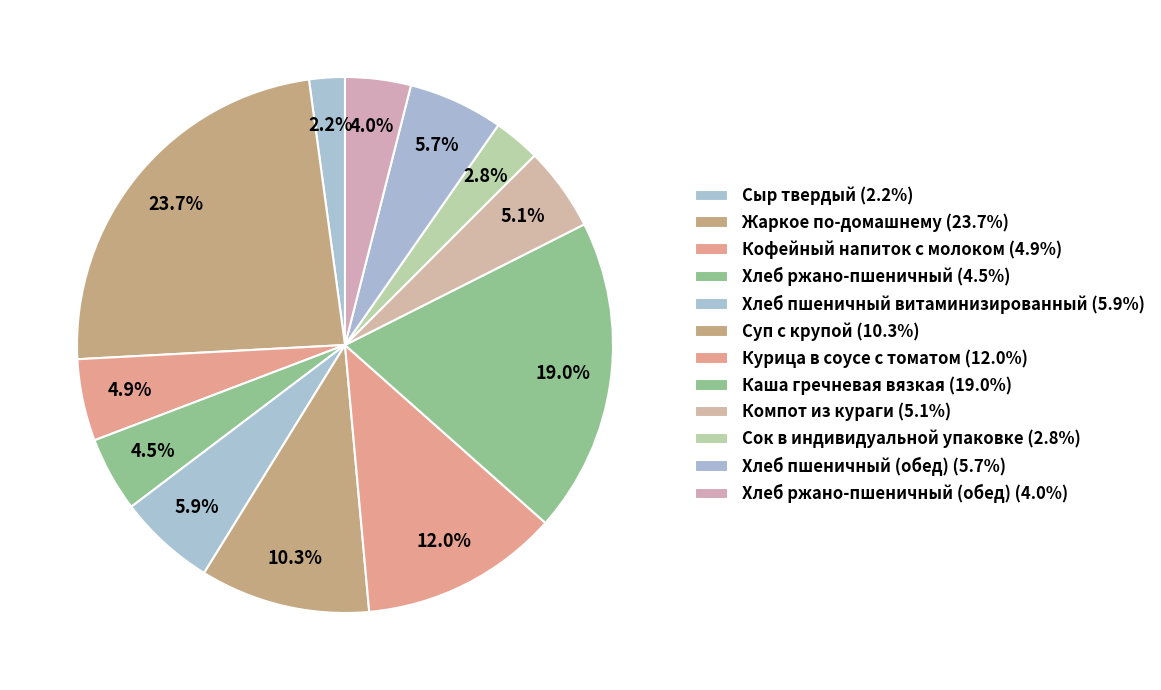

How many segments does this pie chart have?

12